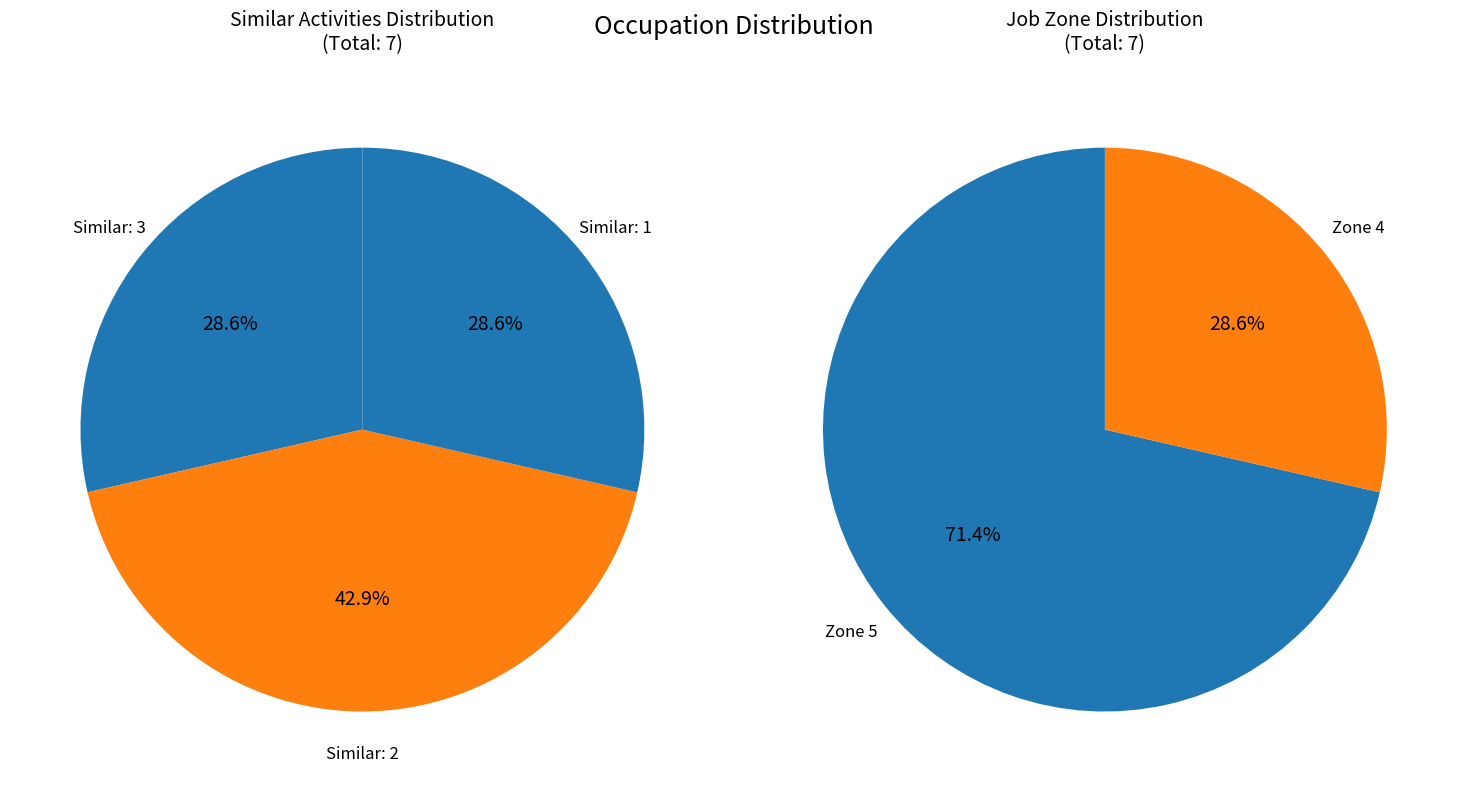

Between Mental Health and Substance Abuse Social Workers and Child, Family, and School Social Workers, which series saw the biggest shift?

Job Zone